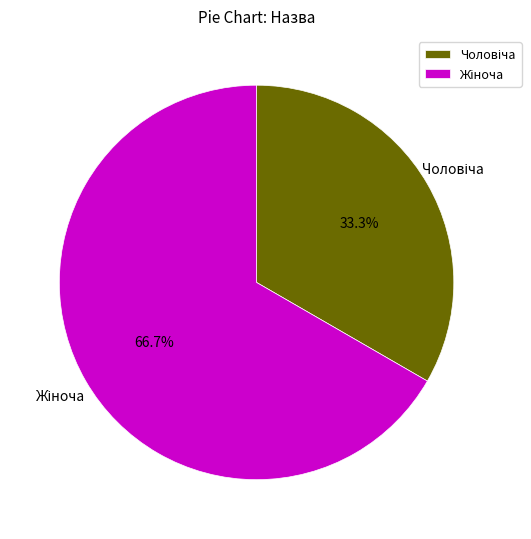

Is there a majority slice in this chart?

Yes